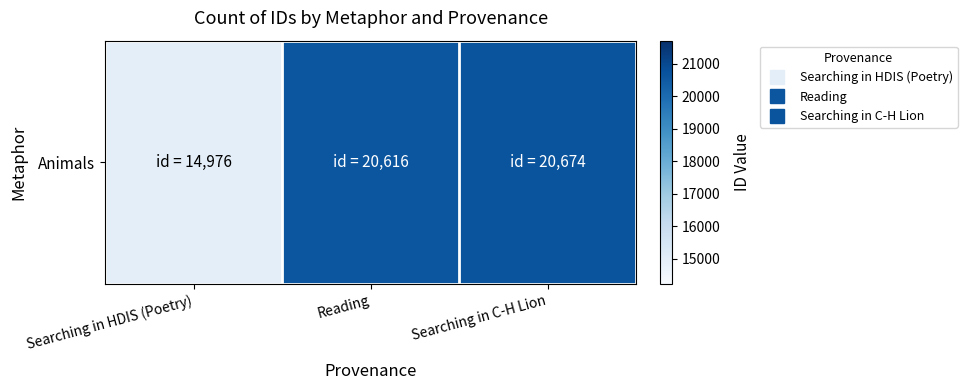

What is the difference between the second highest and minimum values?

5640